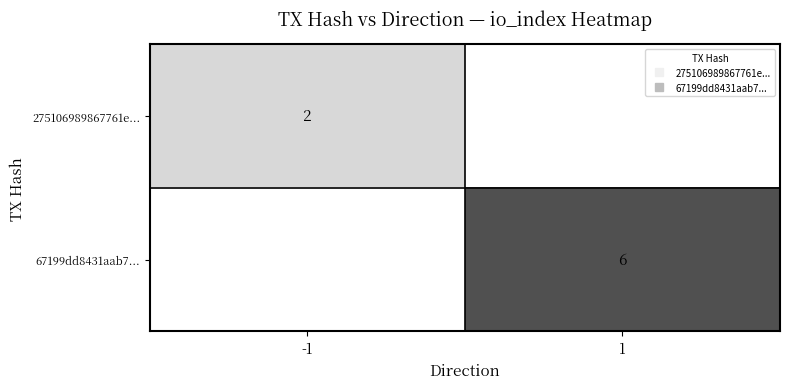

Read the 275106989867761e... value at -1.

2